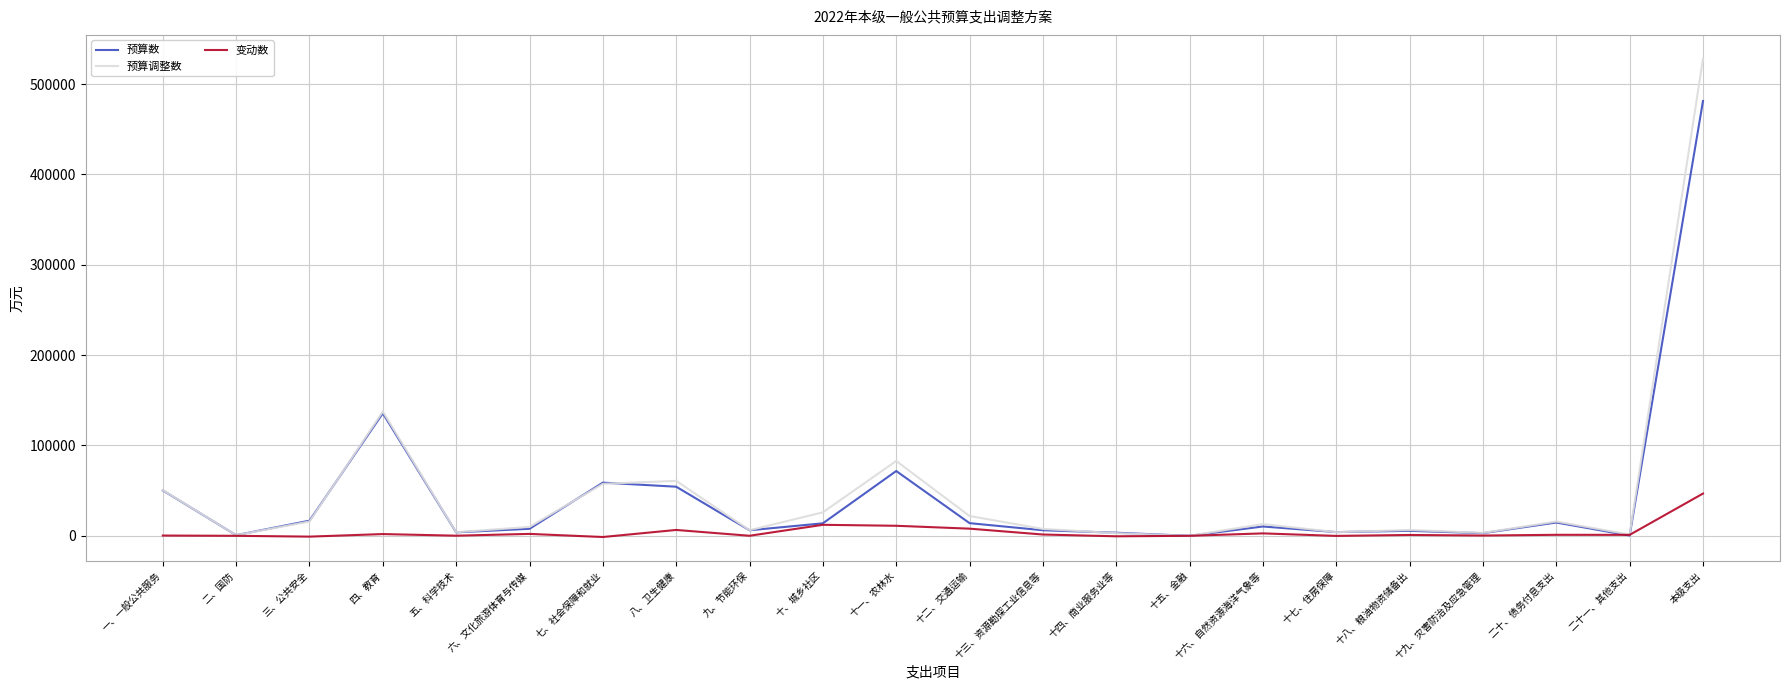

In 预算数, how many points are higher than both neighbors (excluding endpoints)?

6